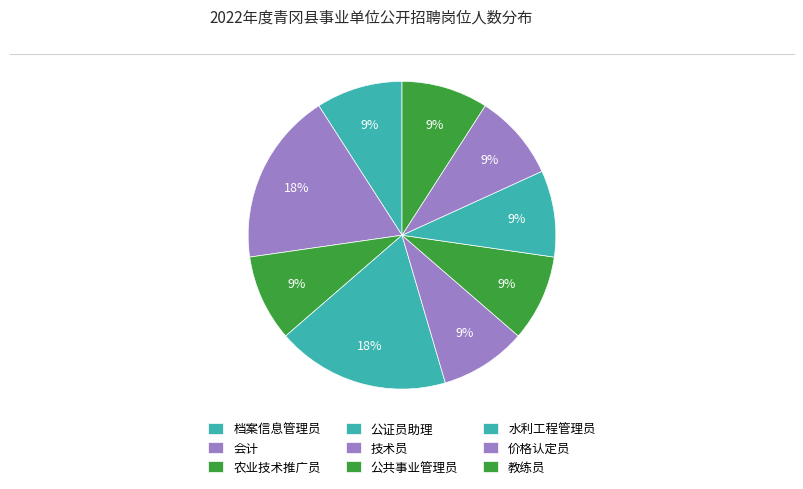

How many segments does this pie chart have?

9